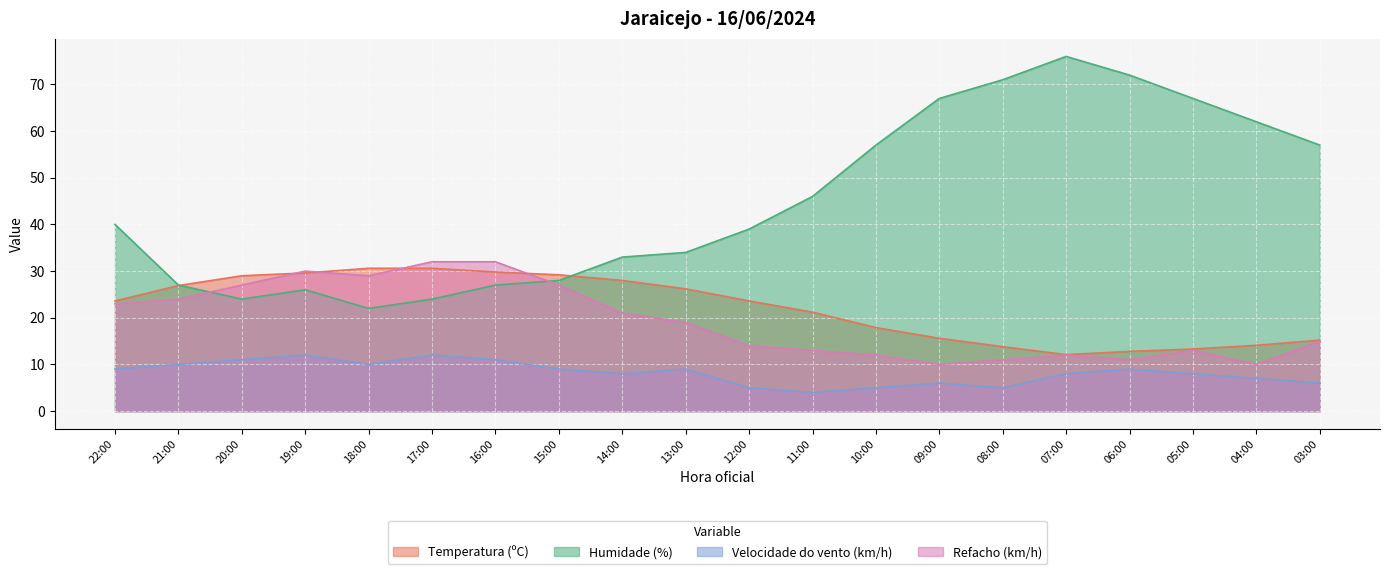

What is the spread (max minus min) of values at 10:00?

52.0